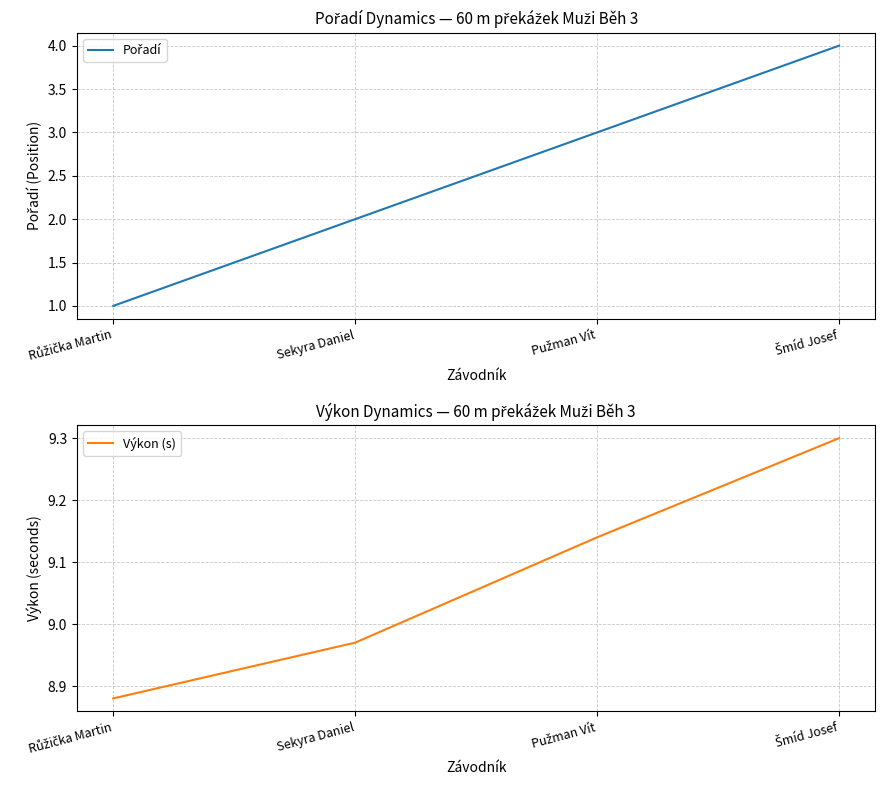

What are all the series names shown in the legend?

Pořadí, Výkon (s)